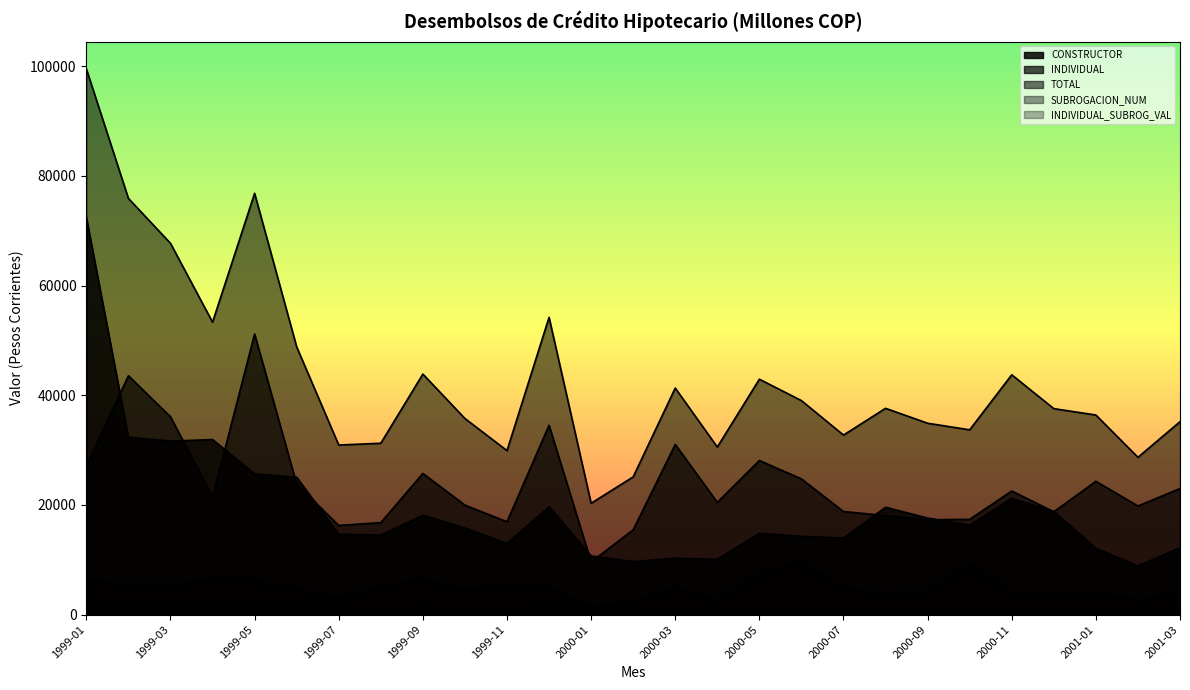

What are all the series names shown in the legend?

CONSTRUCTOR, INDIVIDUAL, TOTAL, SUBROGACION_NUM, INDIVIDUAL_SUBROG_VAL